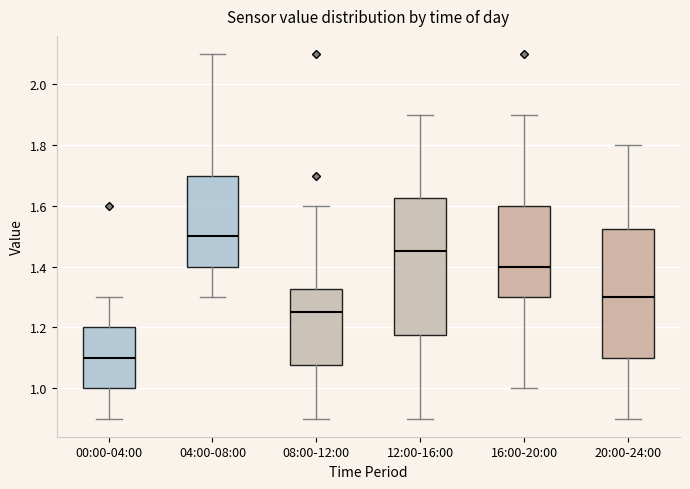

Where is the lower edge of the box for 16:00-20:00 on the y-axis? The values are not printed on the chart, so give them approximately, as read against the axis.

1.30